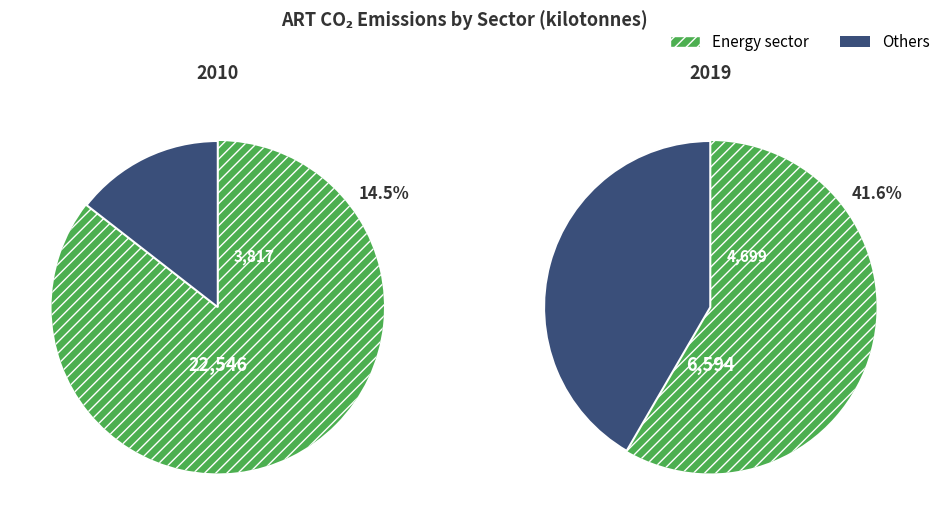

Is it true that 5 is 1% of the pie?

False